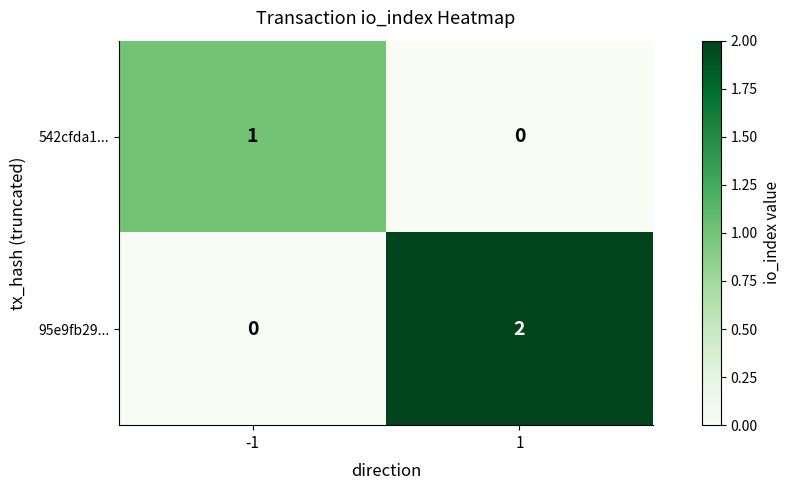

How many distinct data groups are displayed?

2